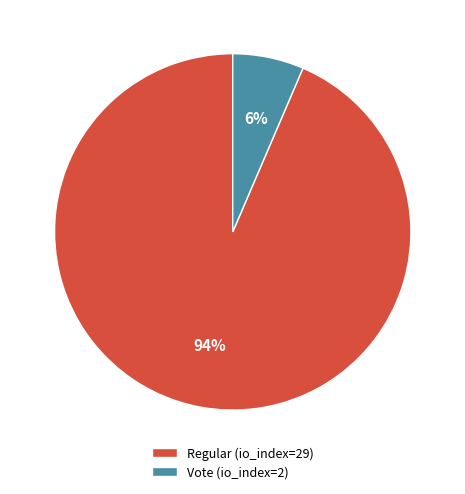

How many segments does this pie chart have?

2